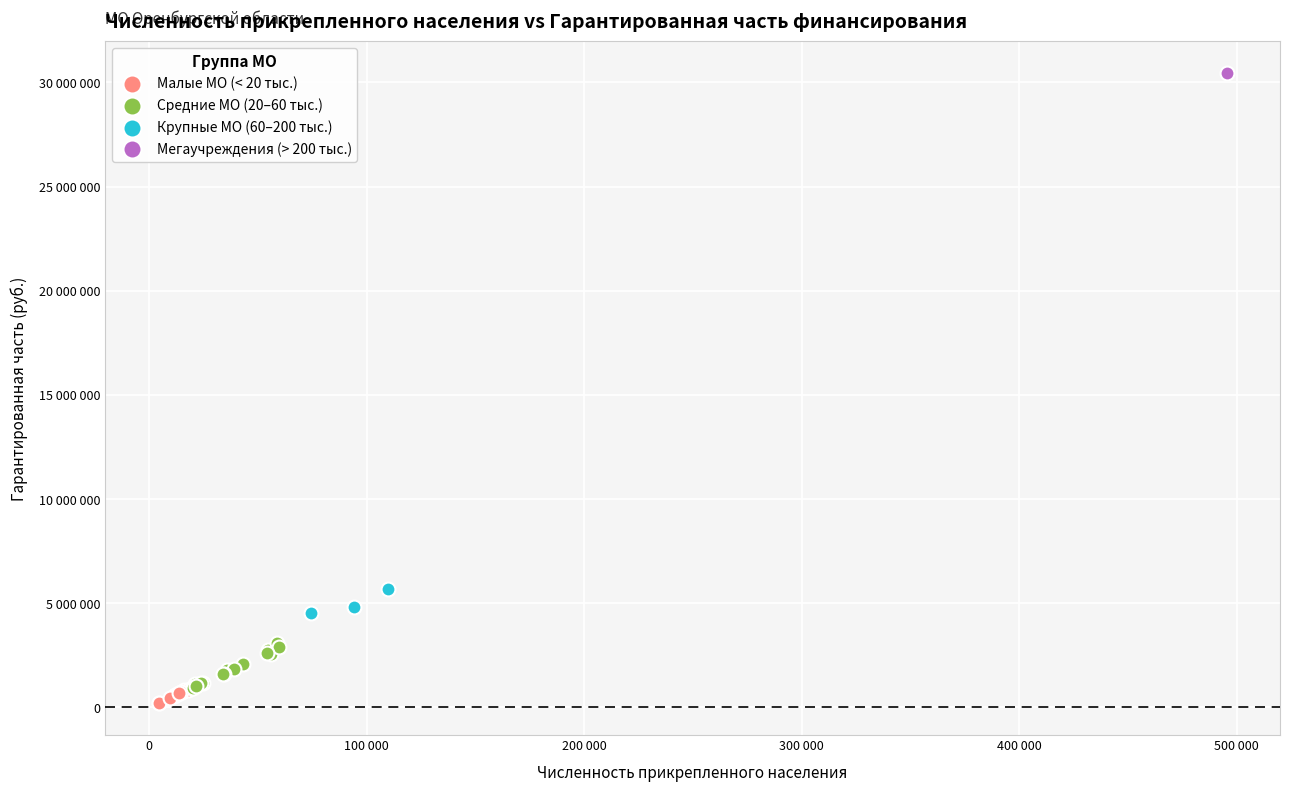

What are all the series names shown in the legend?

Малые МО (< 20 тыс.), Средние МО (20–60 тыс.), Крупные МО (60–200 тыс.), Мегаучреждения (> 200 тыс.)